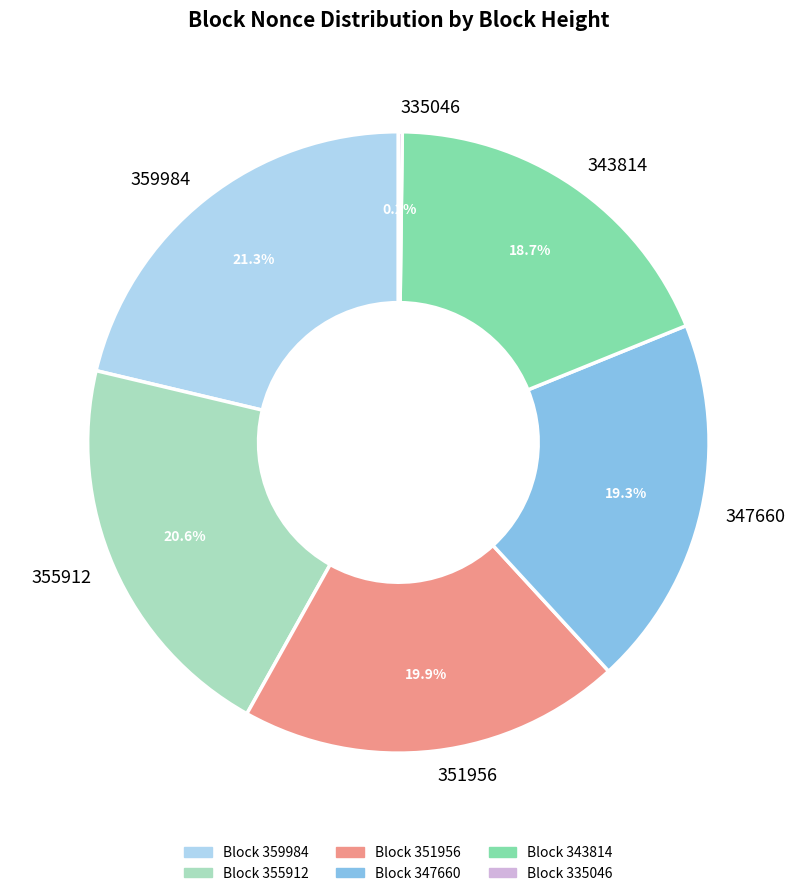

To the nearest percent, what is the average slice percentage?

17%